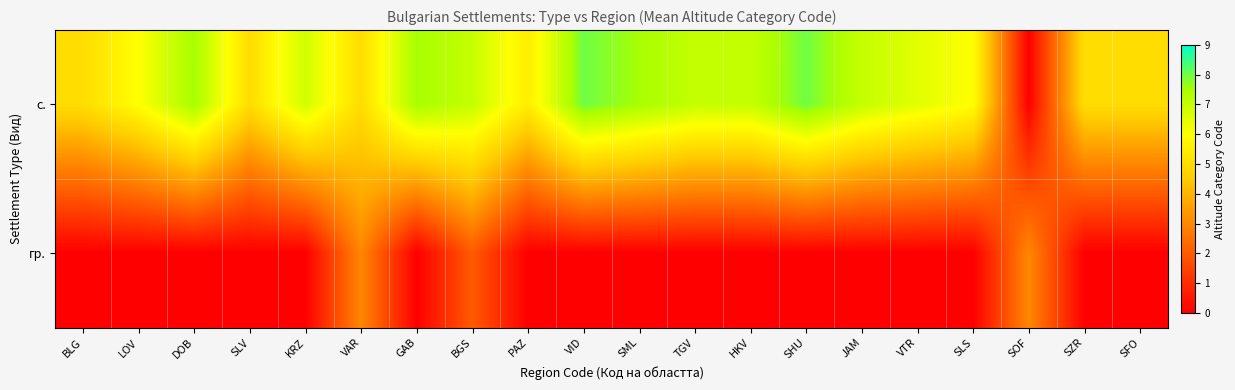

List the series in order of their peak value, lowest first.

гр., с.